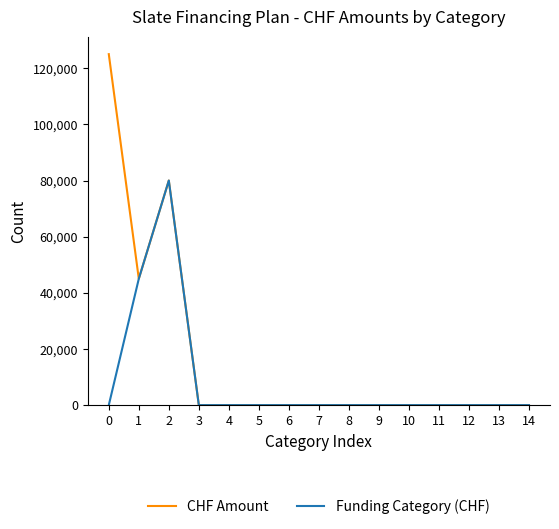

Is it true that CHF Amount equals 0 at 11?

True